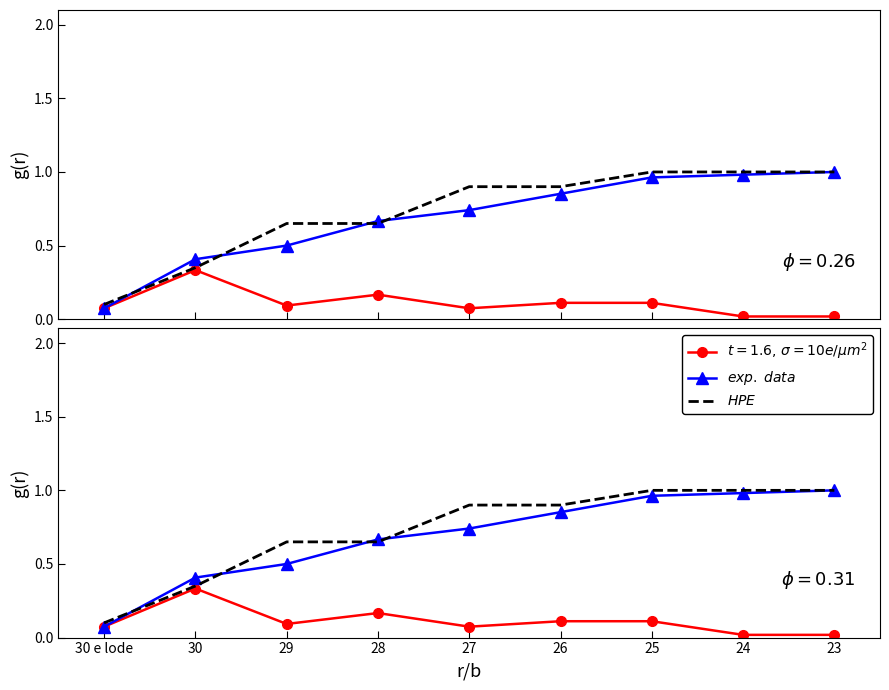

Where is the first local minimum for Grading percentage?

29